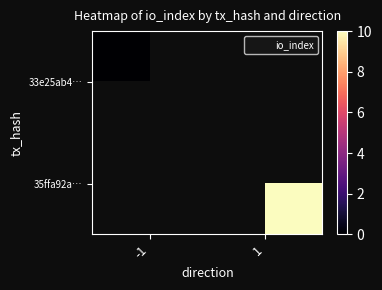

Is the value of 33e25ab4… at 1 greater than the value of 35ffa92a… at -1?

No